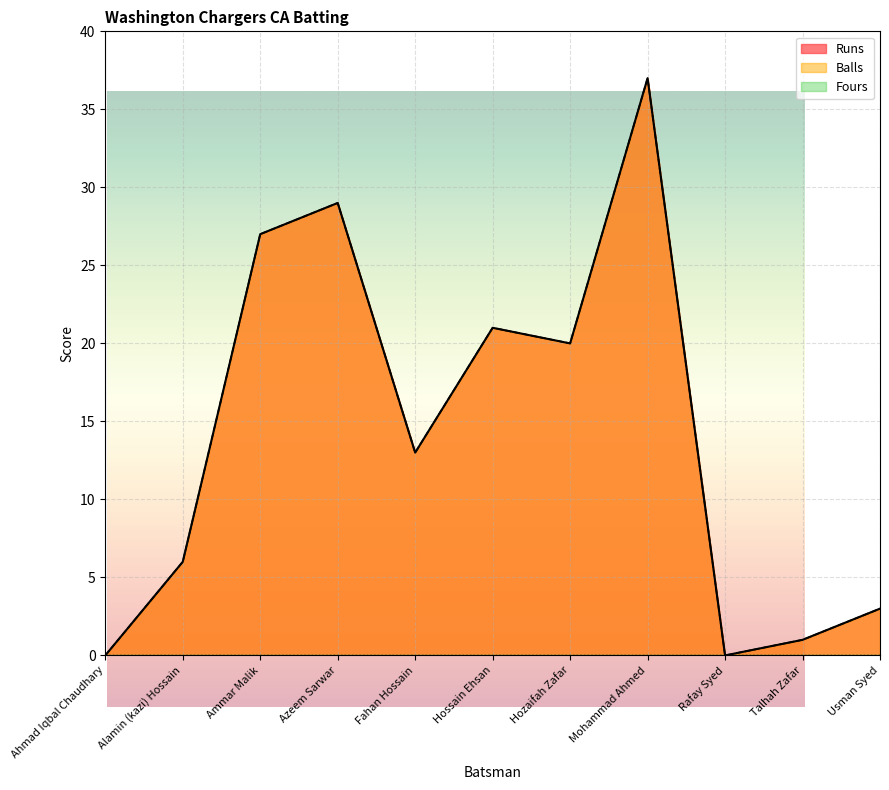

What is the value of the Runs point at the 4th from the left?

29